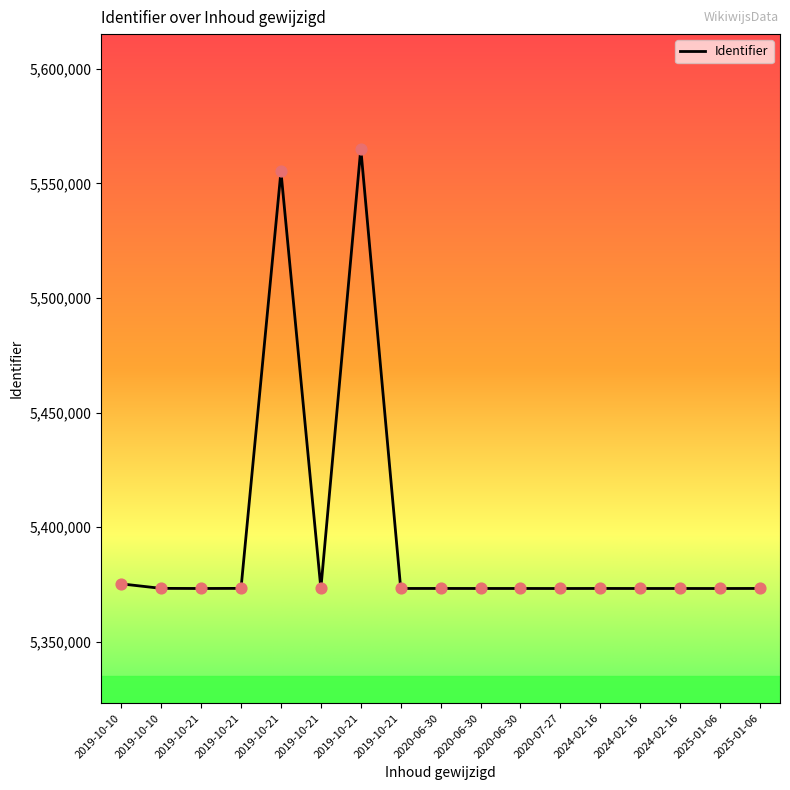

What is the change in value from 2020-06-30 to 2024-02-16?

-2